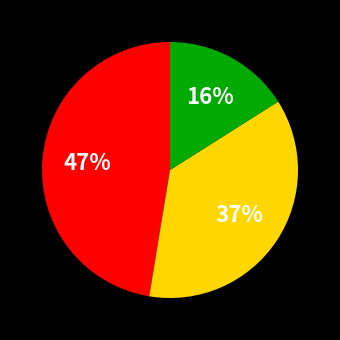

To the nearest percent, what is the average slice percentage?

33%